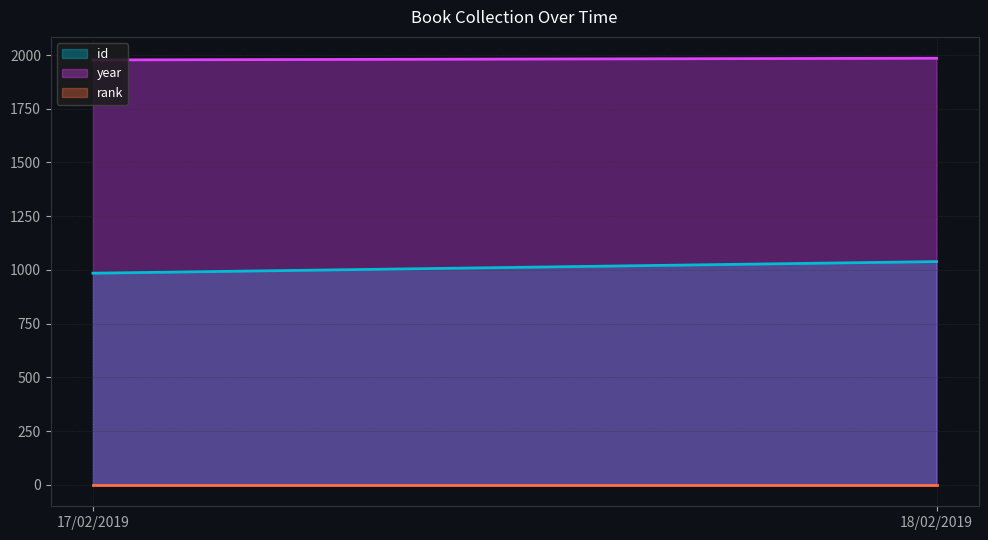

Where is year nearest to the value 1981?

17/02/2019